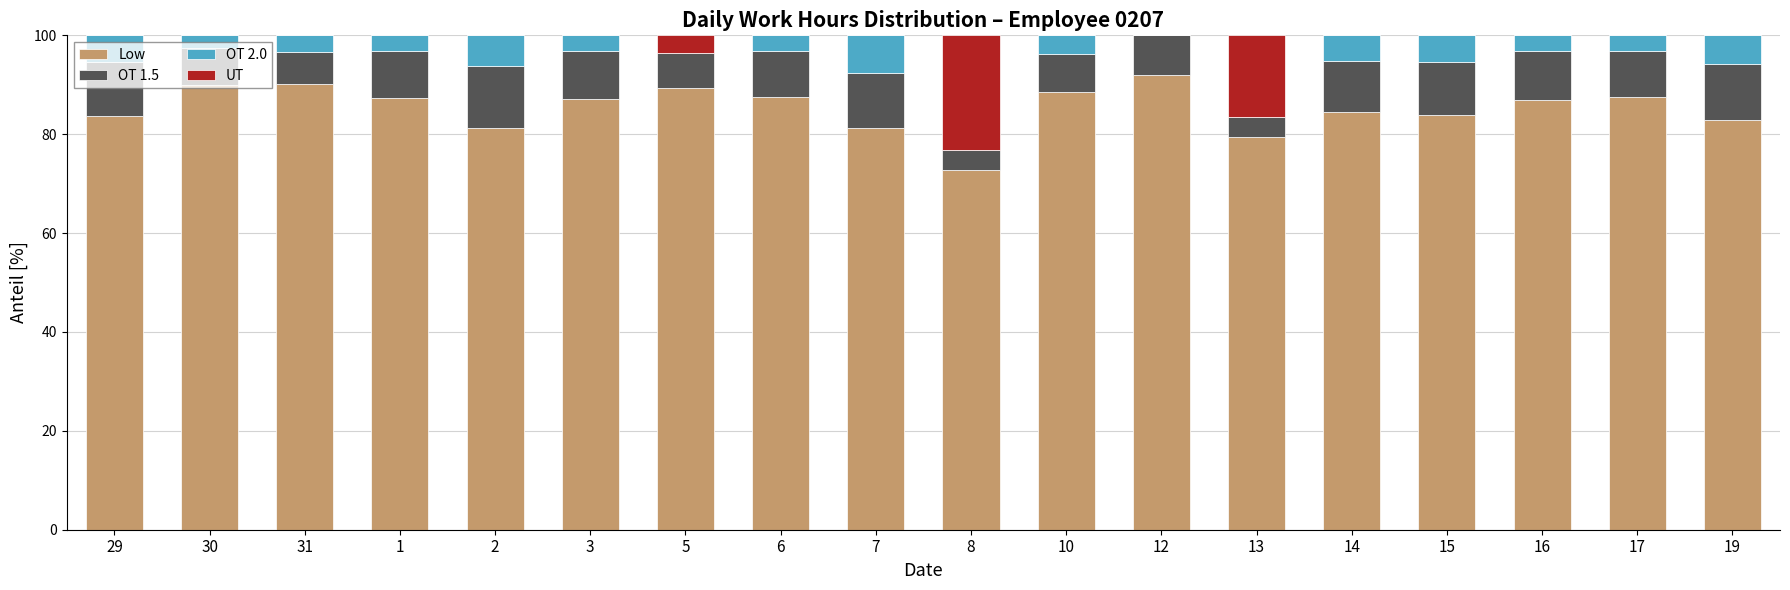

What is the highest value of the Low series?

91.9